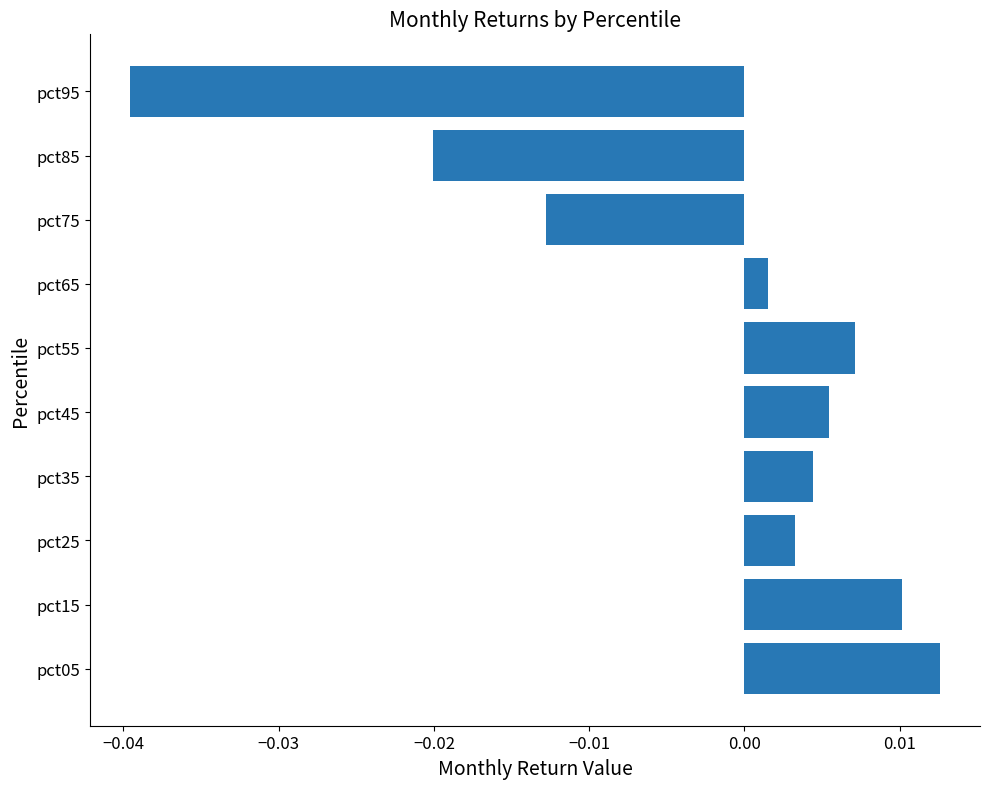

Where is the data nearest to the value 0?

pct65